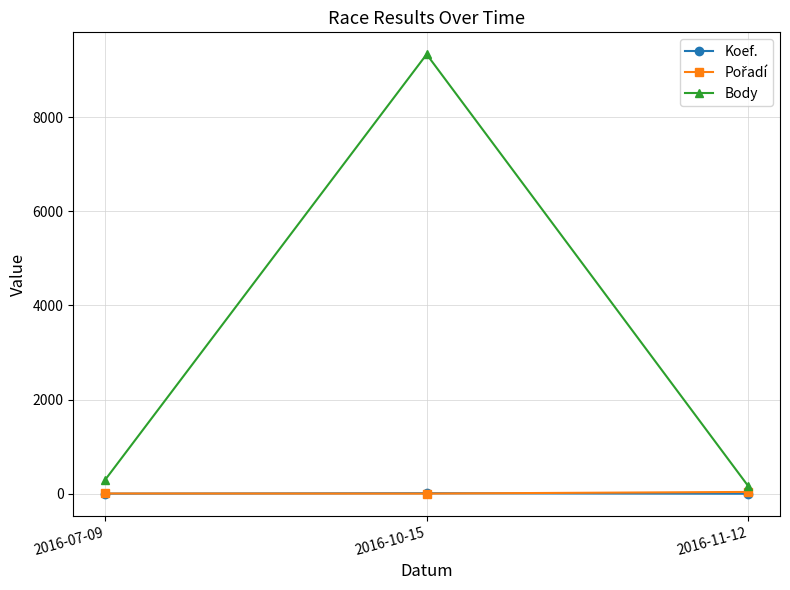

Which series has the largest range (max minus min)?

Body